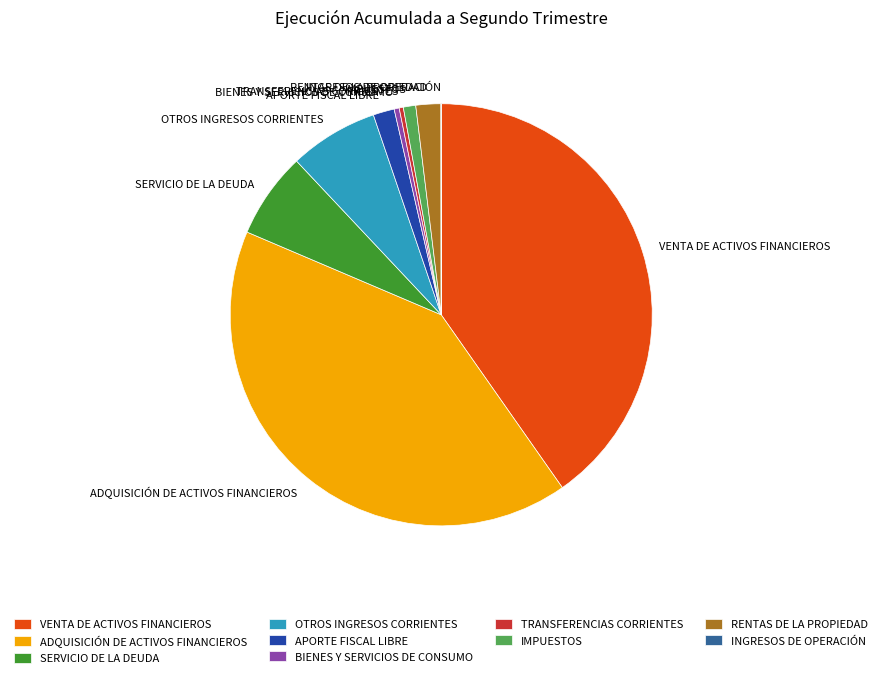

Is it true that ADQUISICIÓN DE ACTIVOS FINANCIEROS is 34% of the pie?

False